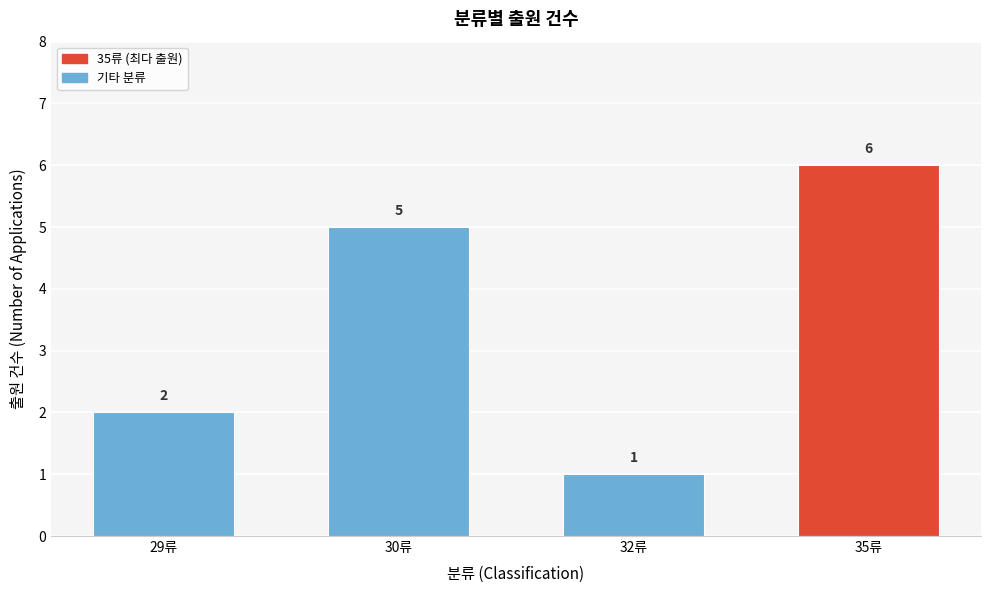

Reading left to right, what are all the values shown in this chart?

29류=2	30류=5	32류=1	35류=6